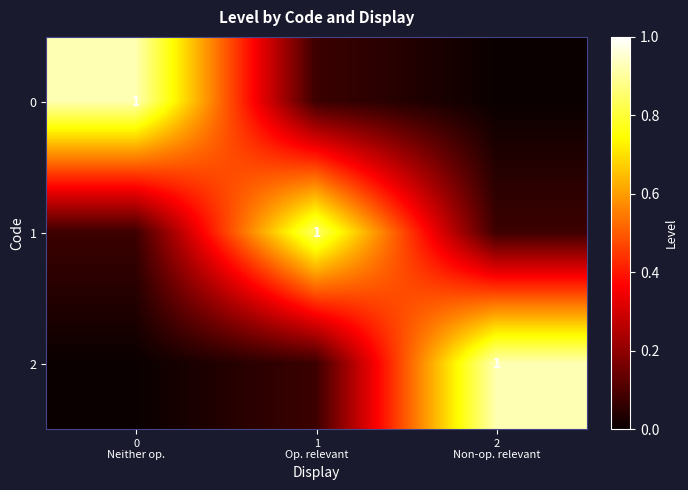

List the series in order of their peak value, highest first.

0, 2, 1